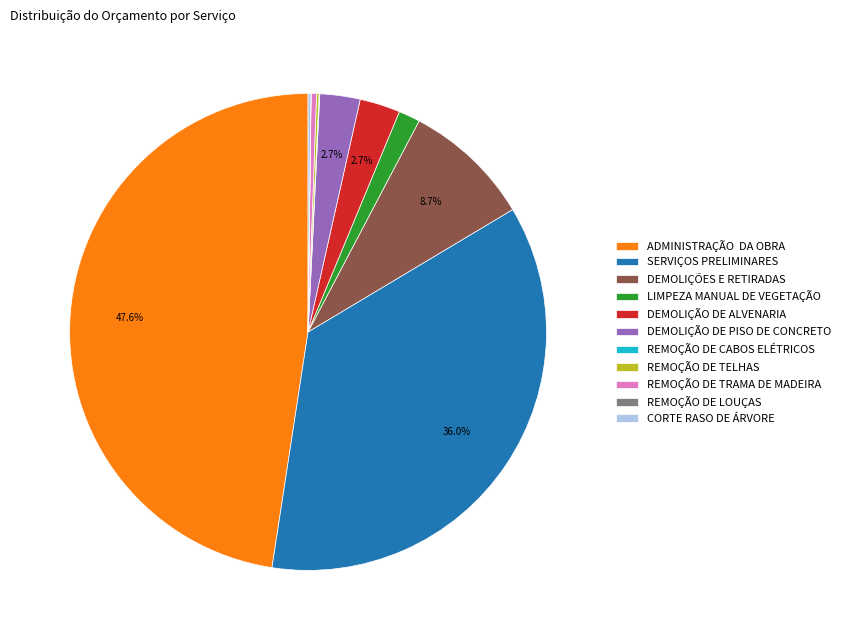

What is the ratio of the value at DEMOLIÇÃO DE PISO DE CONCRETO to the value at DEMOLIÇÃO DE ALVENARIA?

1.0